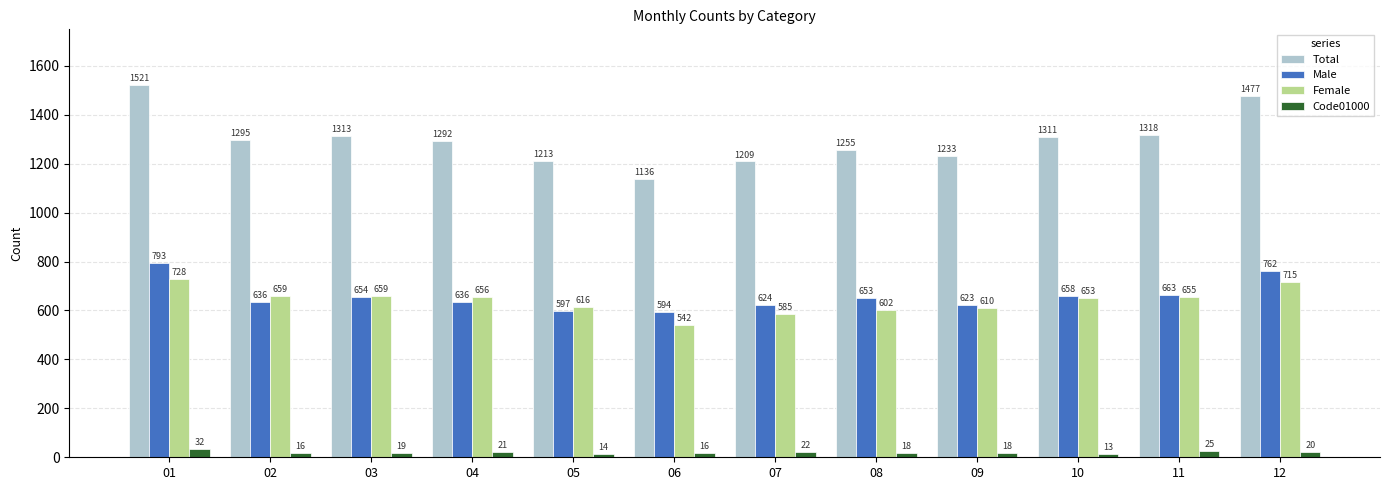

What is the highest value of the Code01000 series?

32